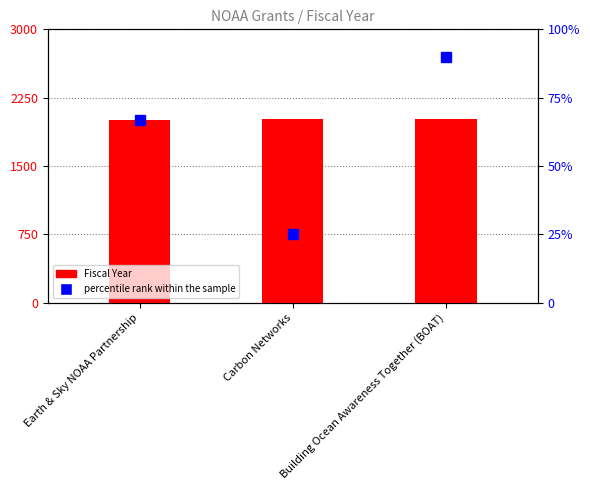

What is the sum of all values?

6031